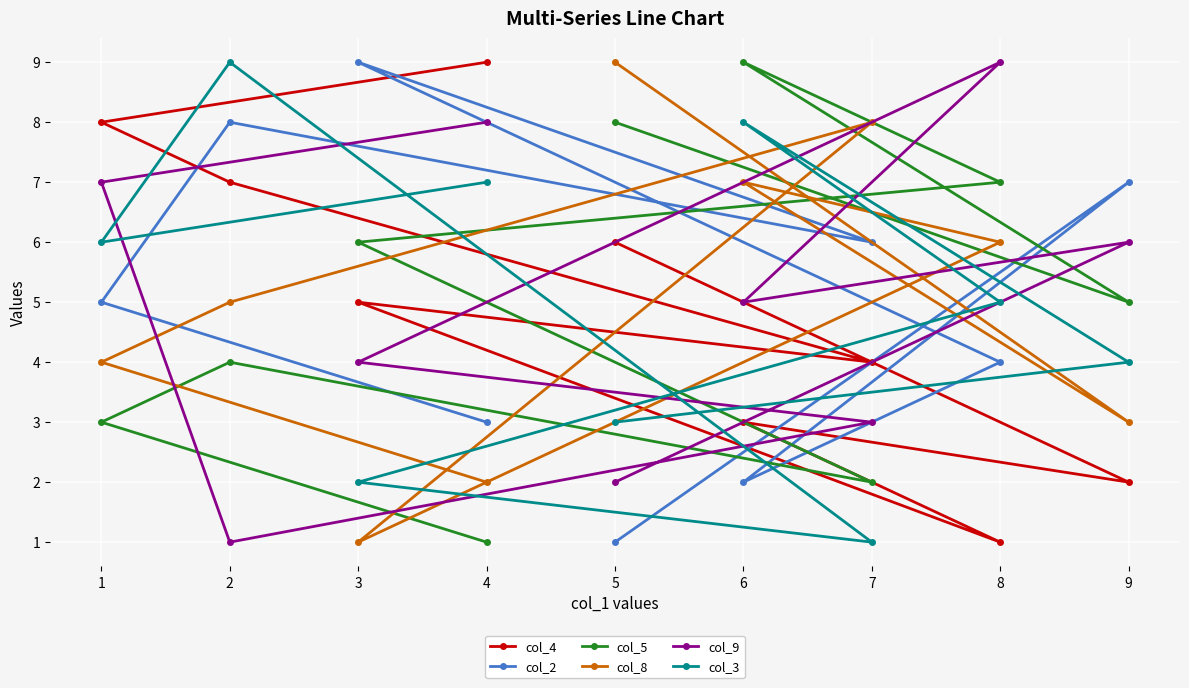

How many interior local peaks does the col_2 series have?

3